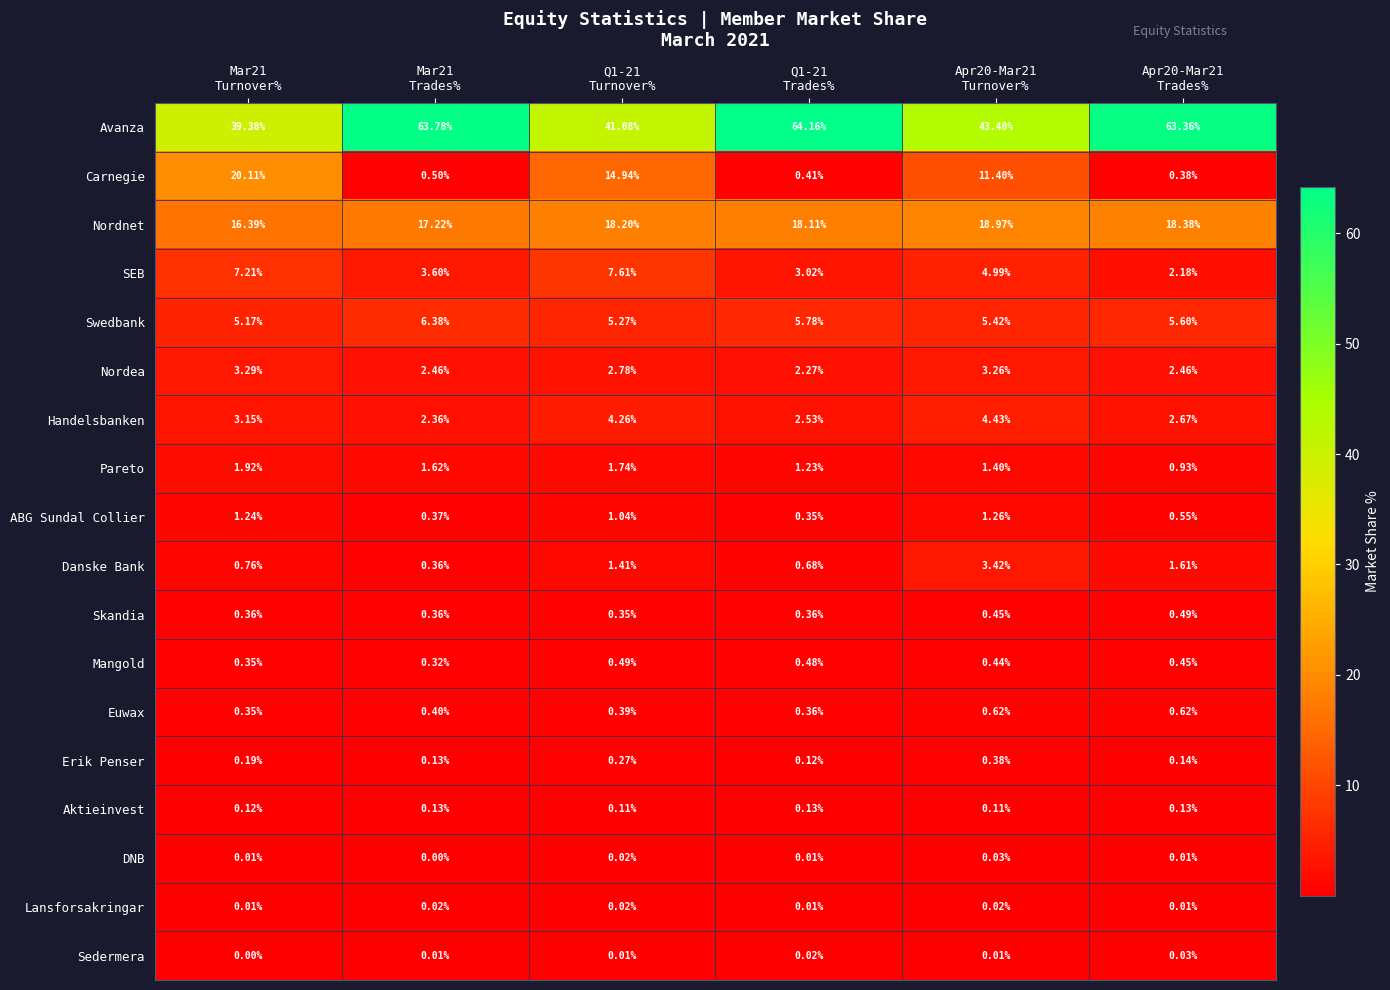

At how many categories does at least one series exceed 20?

6